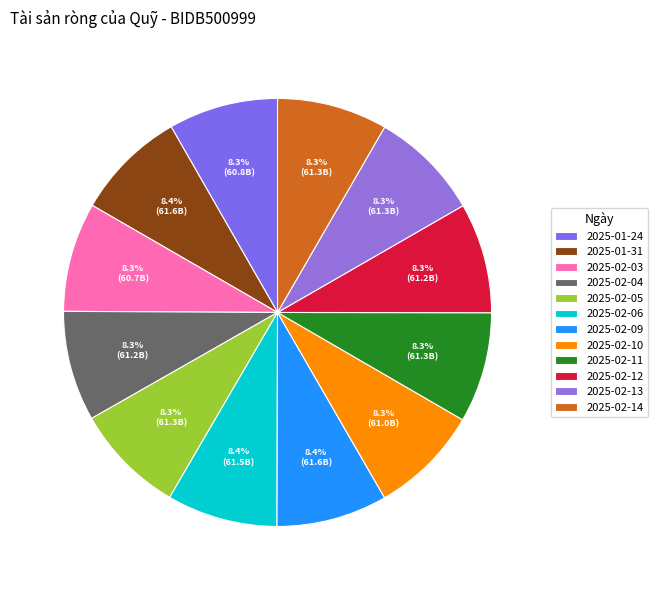

What percentage do 2025-02-04 and 2025-02-11 together represent?

16.7%